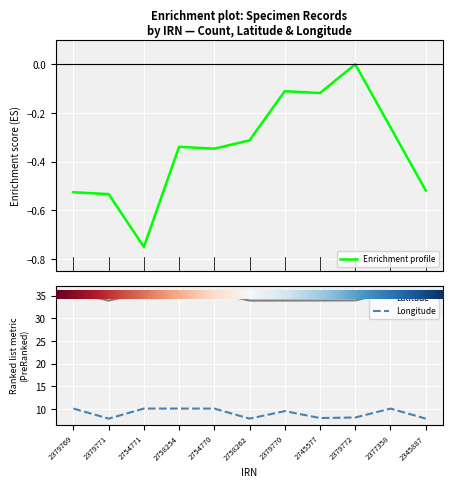

Reading right to left, what are all the values shown in this chart?

Latitude: 33.9	35.7	33.9	33.9	33.9	33.9	35.7	35.7	35.7	33.9	35.7
Longitude: 7.9	10.1	8.1	8.0	9.5	7.9	10.1	10.1	10.1	7.9	10.1